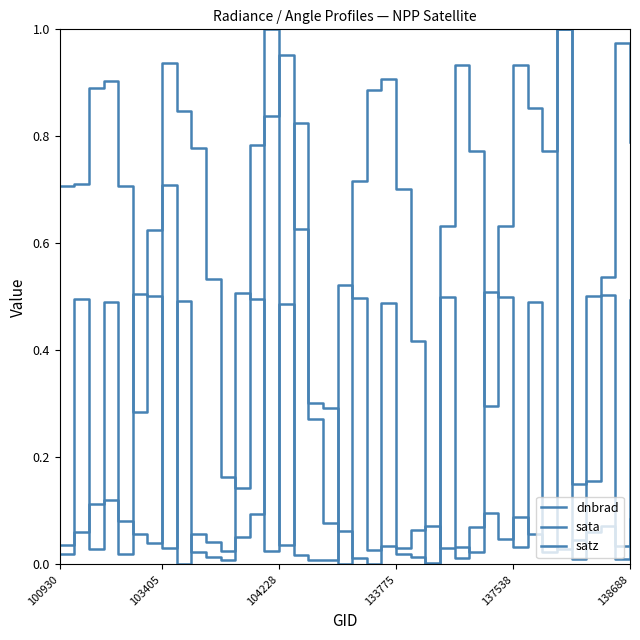

How many lines are shown in the chart?

3